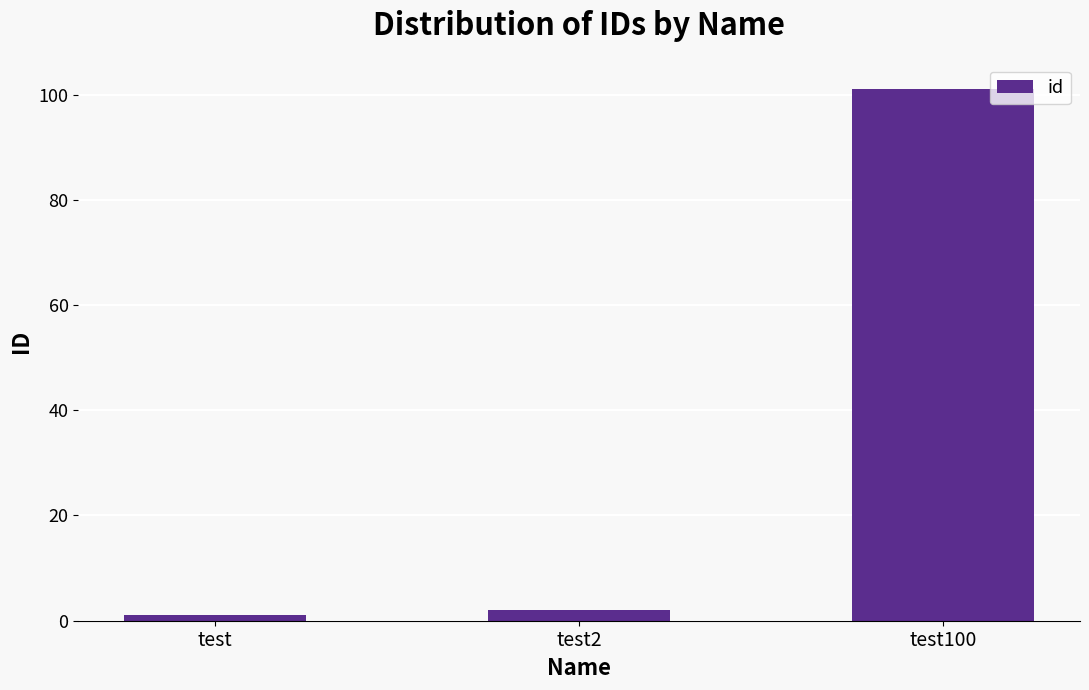

List the labels in order of value, largest first.

test100, test2, test